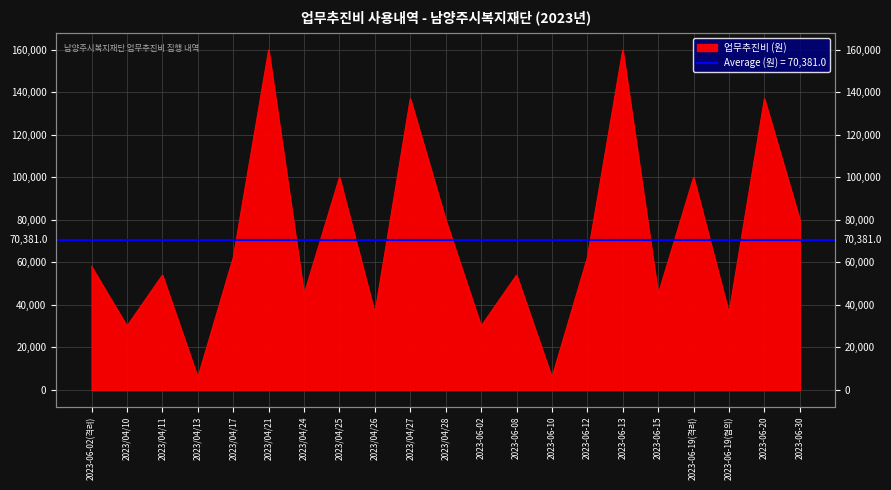

How many data points does each series have?

21